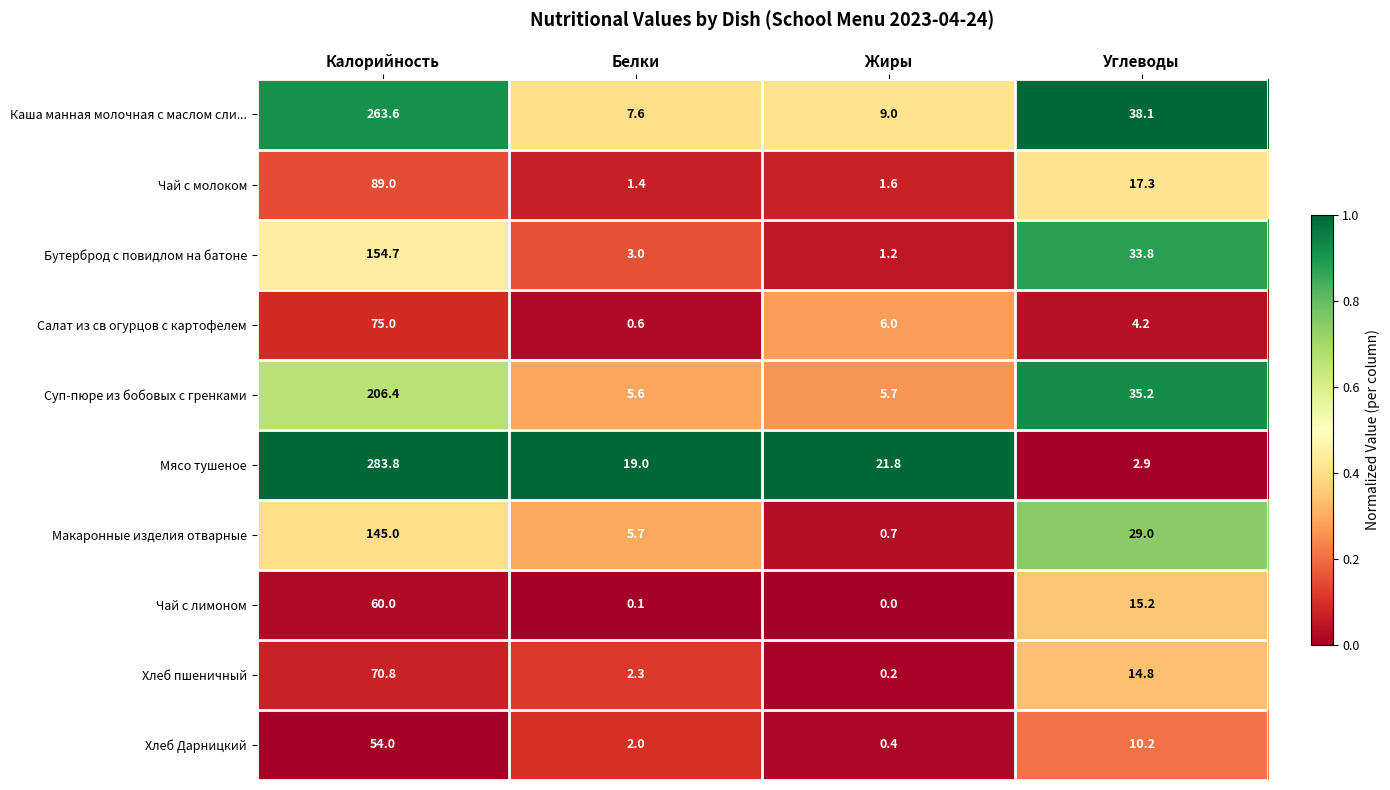

At which label does Каша манная молочная с маслом сли... reach its minimum?

Белки